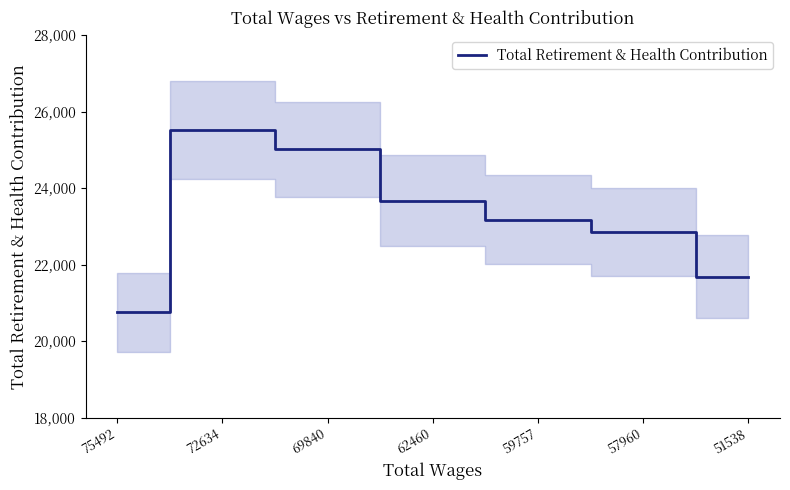

Reading left to right, extract all data points from this chart.

75492=20752	72634=25517	69840=25010	62460=23669	59757=23176	57960=22851	51538=21684